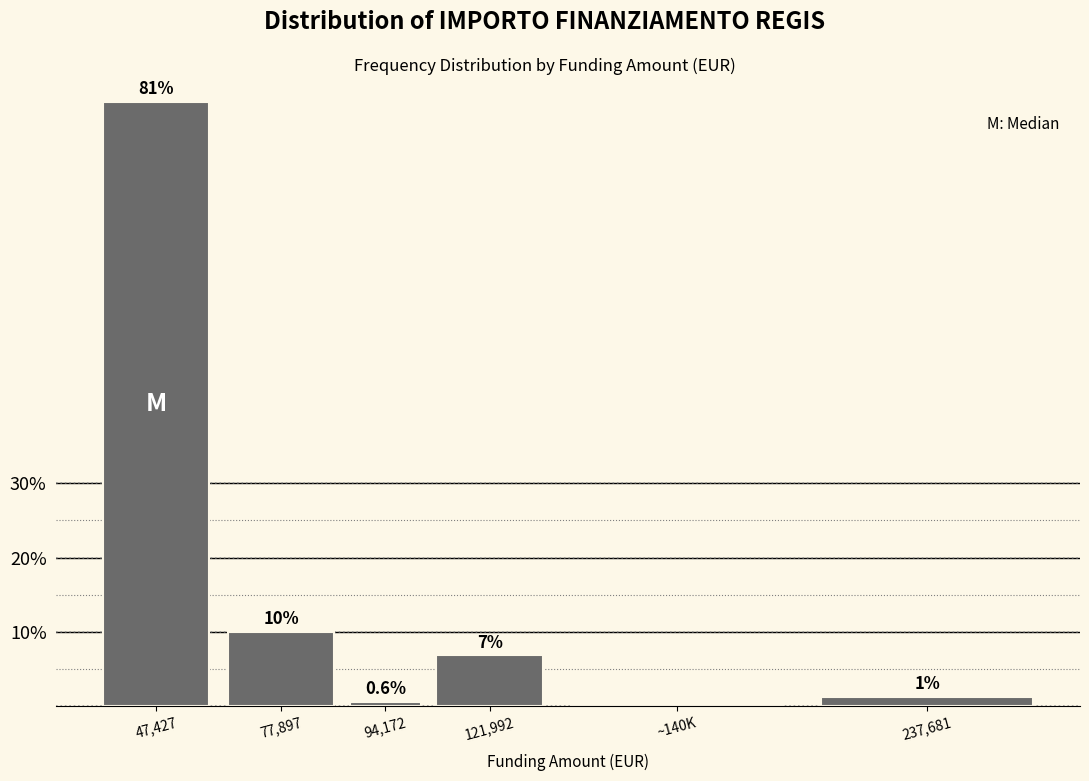

What is the sum of all values?

100.0